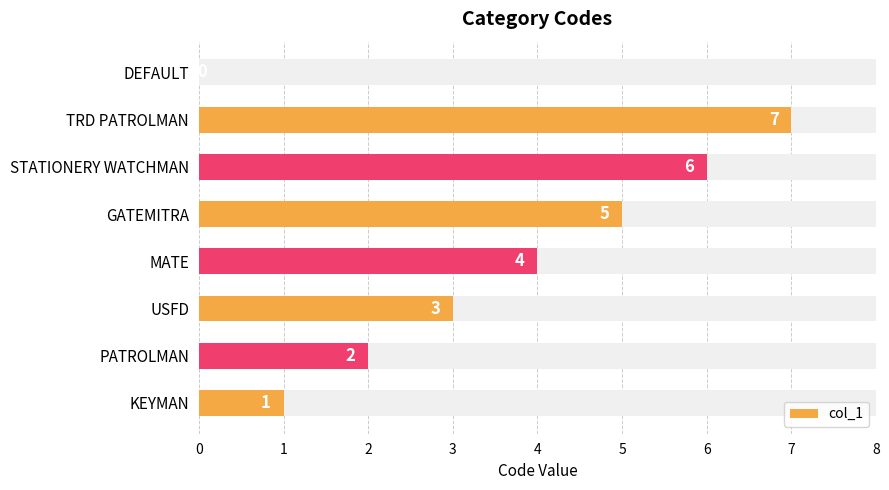

Between GATEMITRA and MATE, which is larger?

GATEMITRA